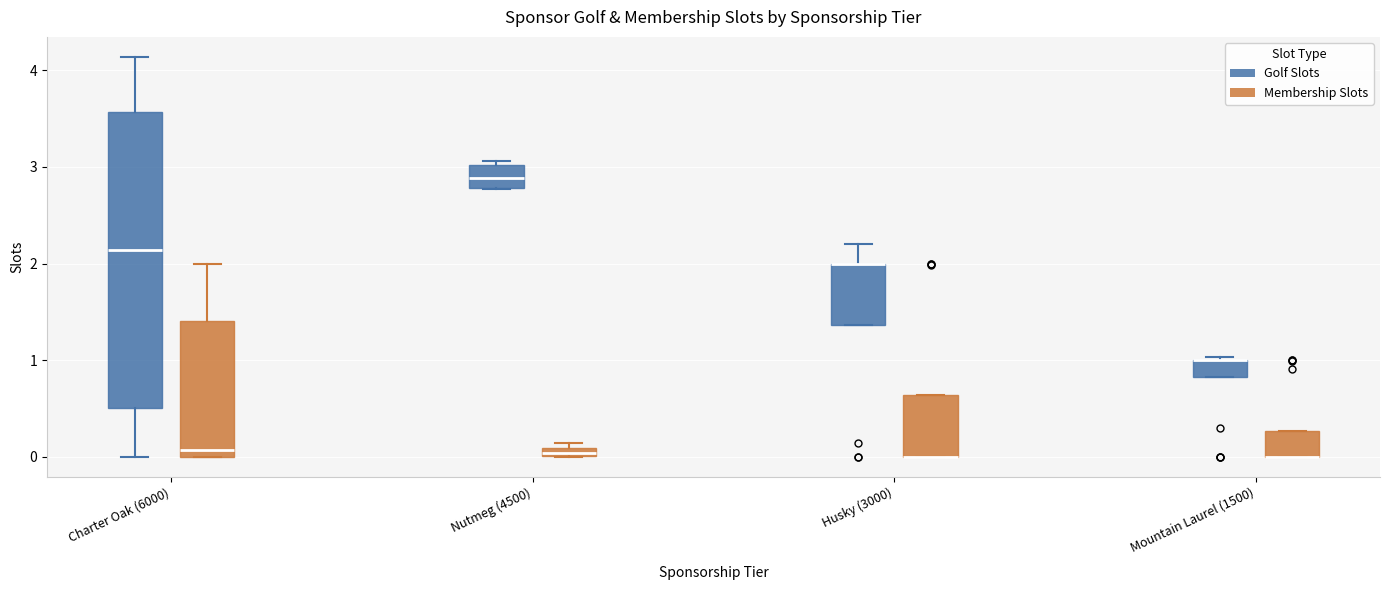

Comparing the boxes themselves (not the whiskers), which one is the tallest?

Charter Oak (6000) (Golf Slots)